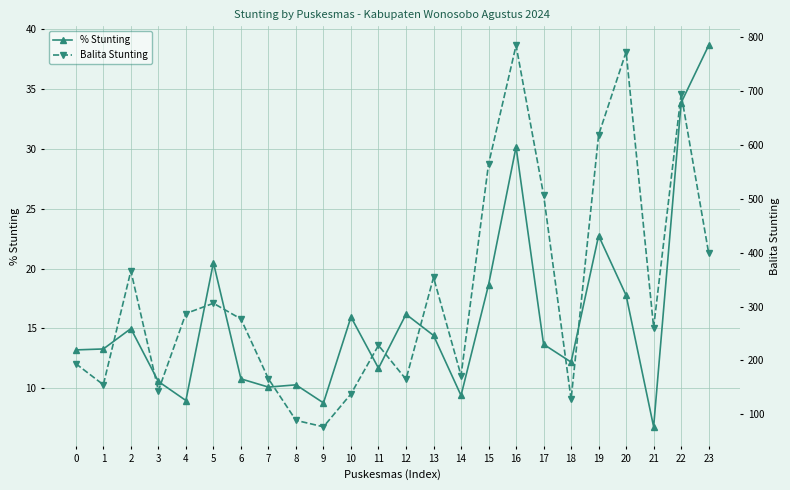

What is the difference between the maximum and minimum values in the Balita Stunting series?

707.0